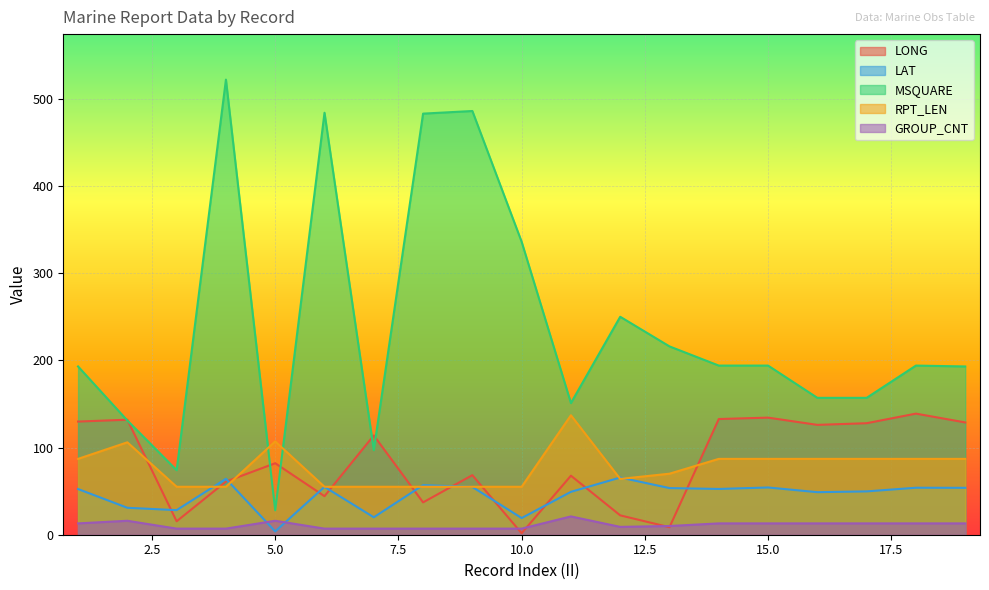

What is the spread (max minus min) of values at 7?

106.9